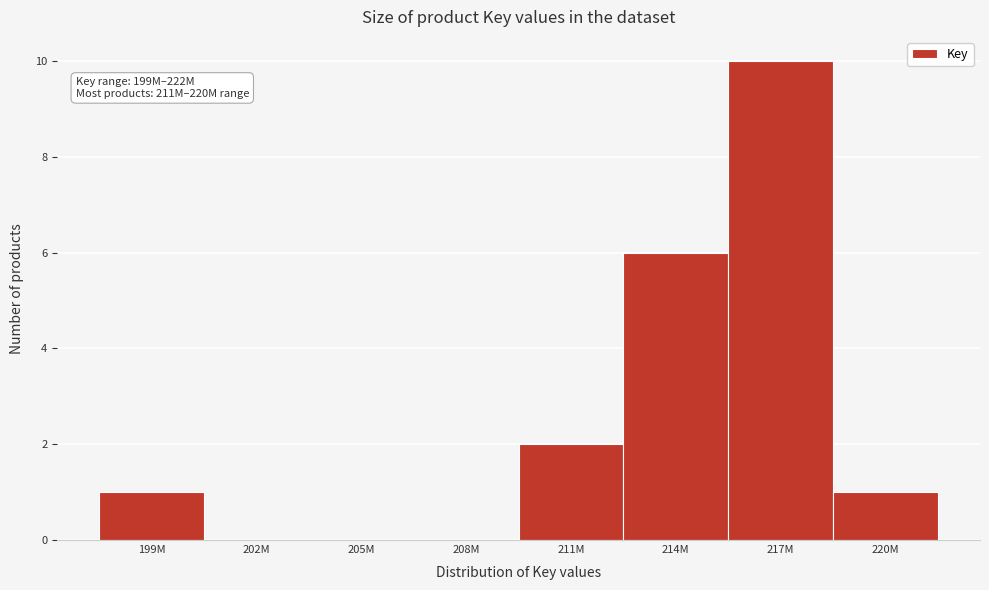

Reading left to right, what are all the values shown in this chart?

199M=1	202M=0	205M=0	208M=0	211M=2	214M=6	217M=10	220M=1